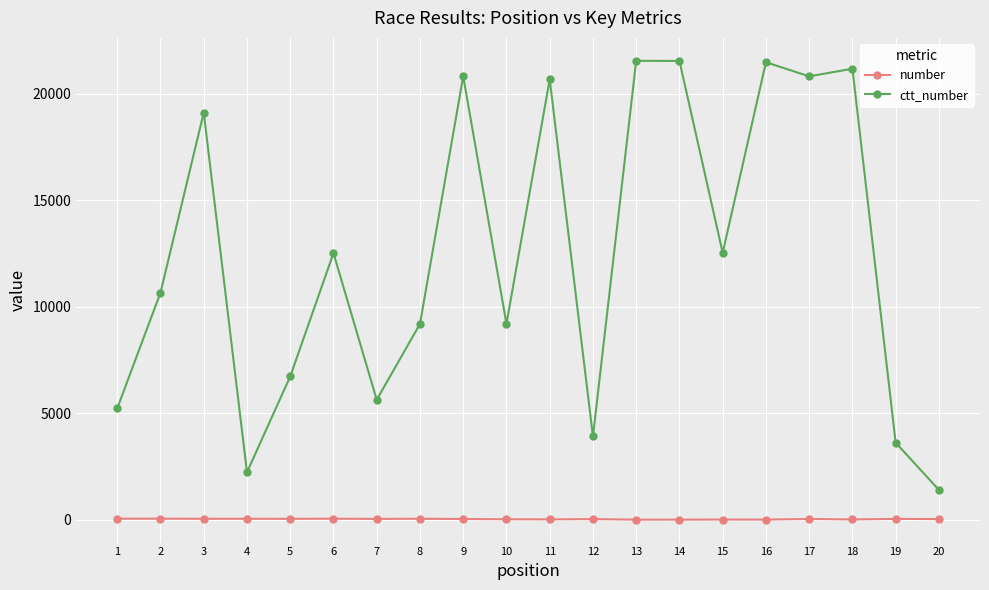

How many interior local valleys does the ctt_number series have?

6